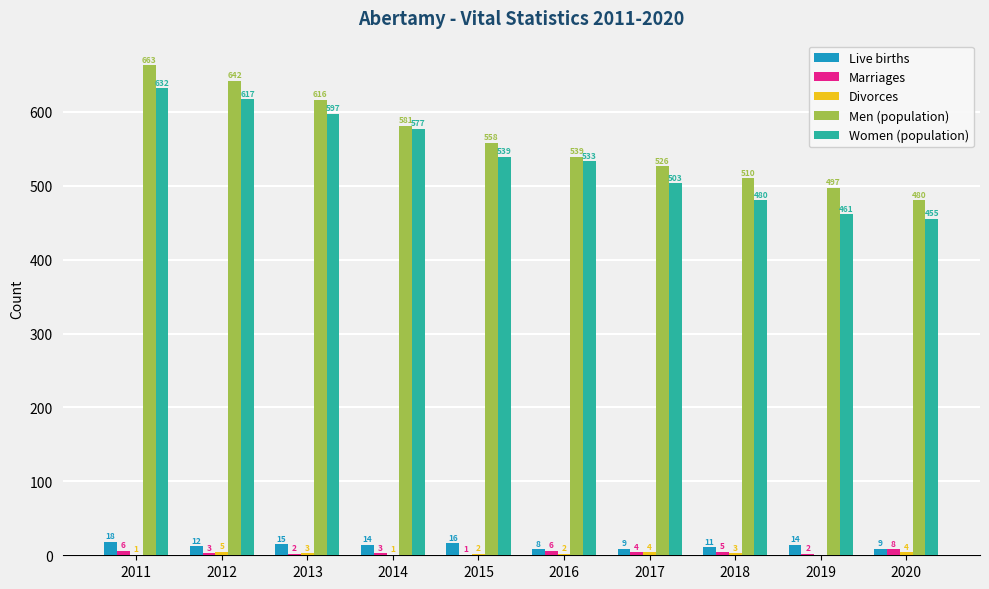

At which label does Marriages first exceed 4?

2011